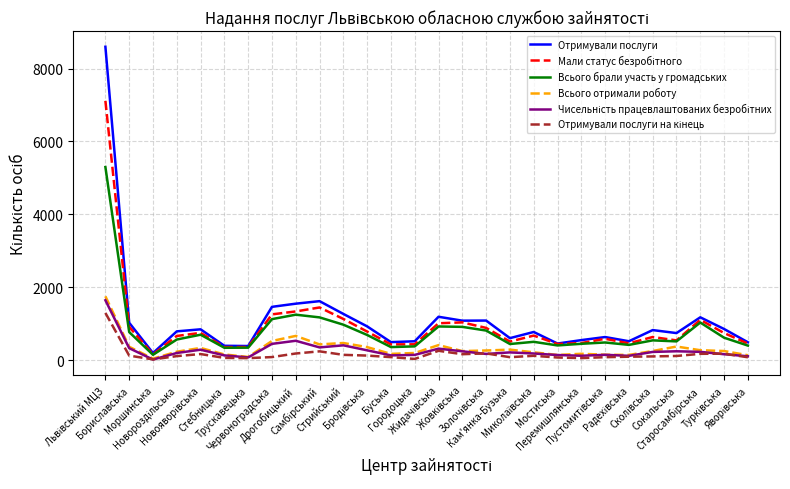

What is the maximum value for Отримували послуги?

8597